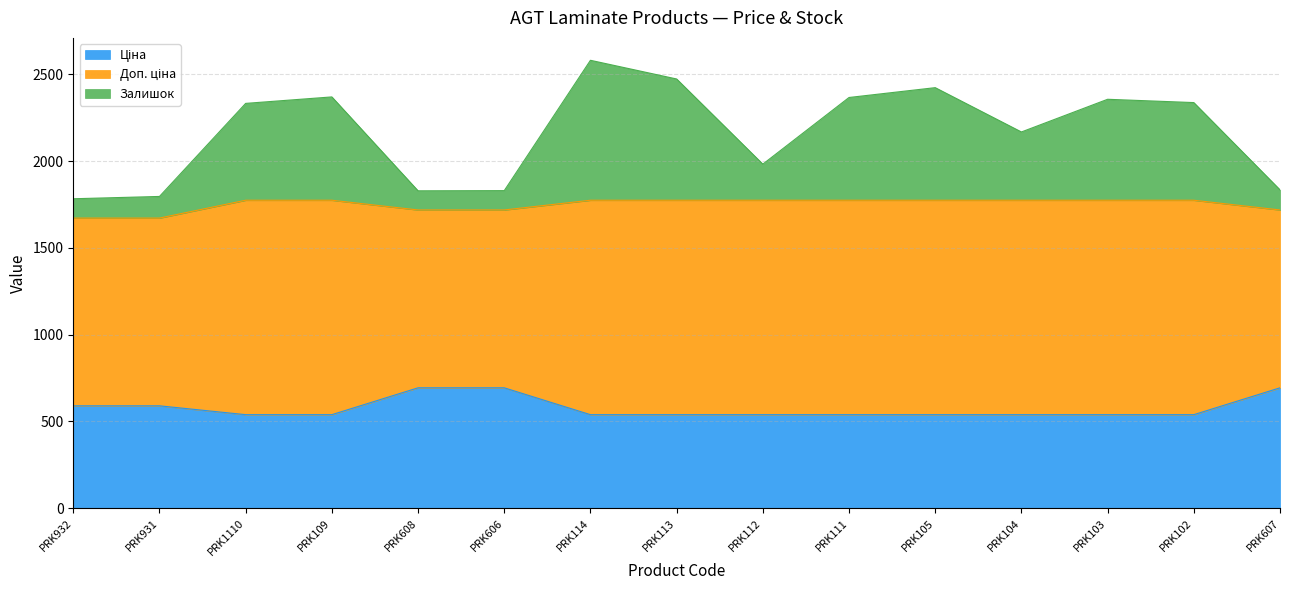

What is the smallest value displayed?

539.0